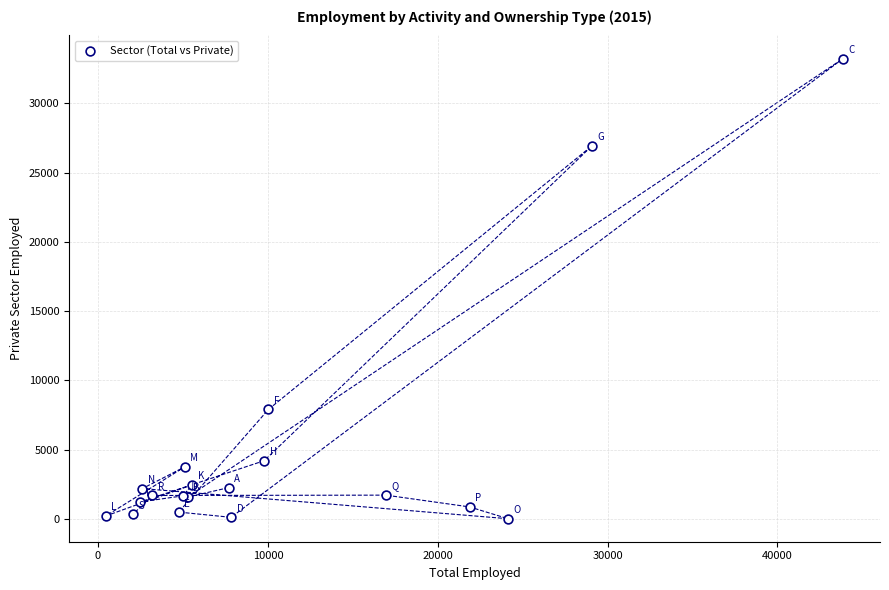

What Y value in the scatter plot is closest to 16625?

7897